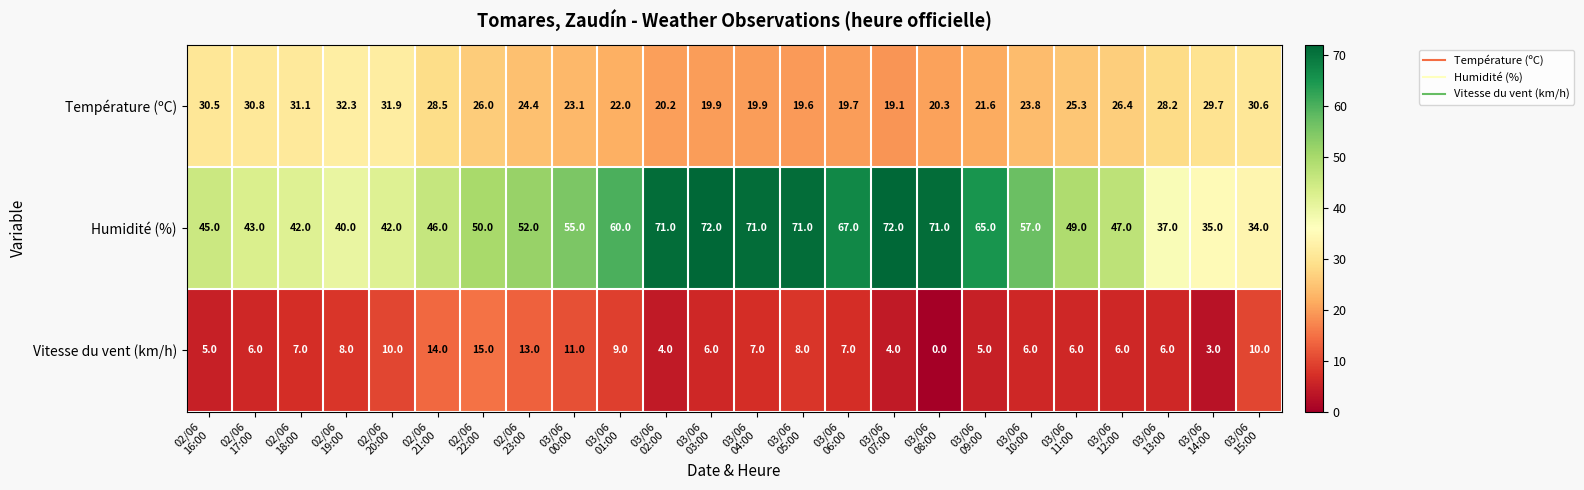

What is the sum of all Température (ºC) values?

604.9